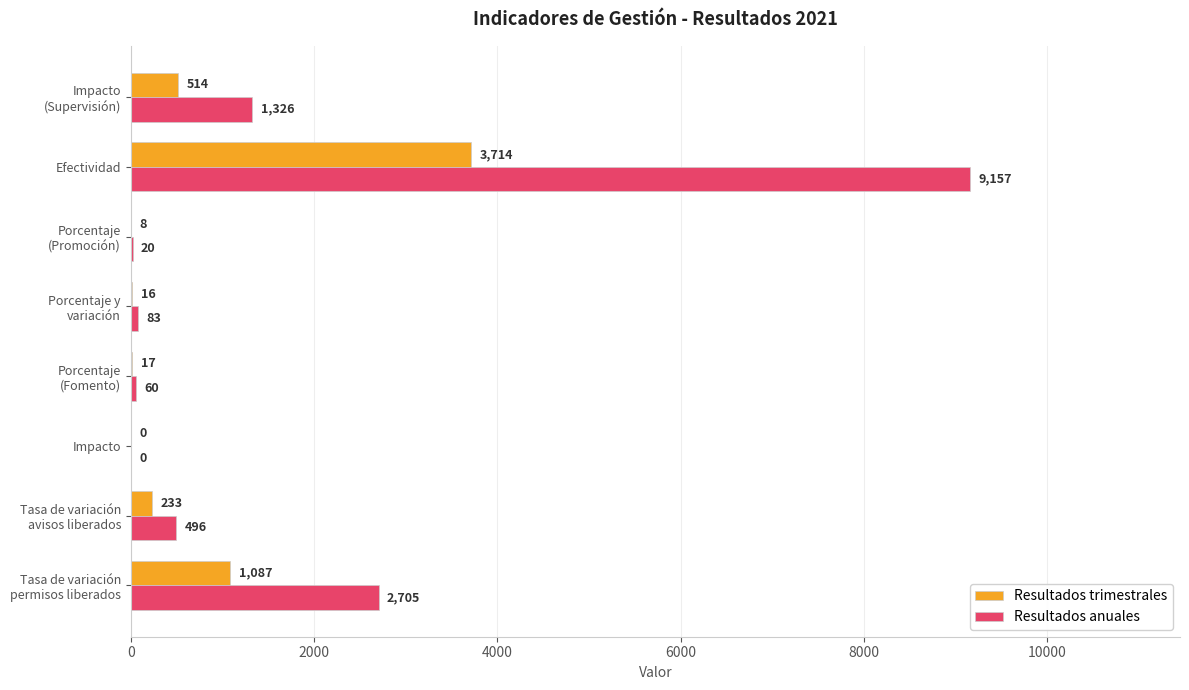

True or false: Resultados anuales has a value of 9157 at Efectividad.

True